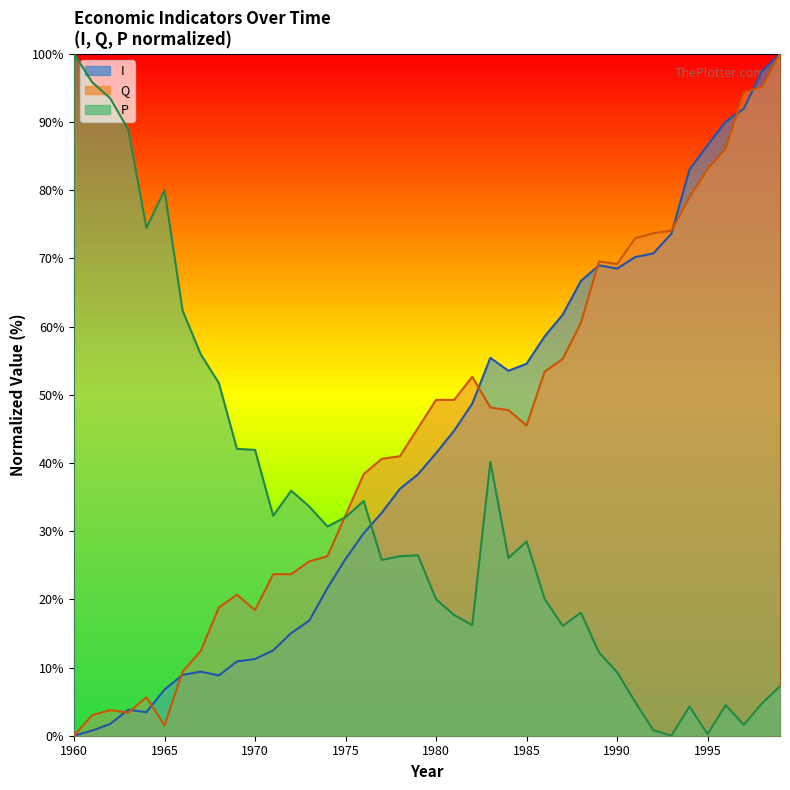

Reading left to right, extract all data points from this chart.

I: 0.0	0.8	1.7	3.8	3.4	6.8	8.9	9.4	8.8	10.9	11.2	12.5	15.1	16.9	21.7	25.9	29.7	32.7	36.2	38.3	41.4	44.7	48.7	55.4	53.5	54.5	58.6	61.8	66.7	69.0	68.5	70.2	70.7	73.6	83.0	86.6	90.0	91.9	97.4	100.0
Q: 0.0	3.0	3.8	3.4	5.6	1.5	9.4	12.4	18.8	20.7	18.4	23.7	23.7	25.6	26.3	32.3	38.3	40.6	41.0	45.1	49.2	49.2	52.6	48.1	47.7	45.5	53.4	55.3	60.5	69.5	69.2	72.9	73.7	74.1	78.9	83.1	86.1	94.4	95.1	100.0
P: 100.0	95.8	93.5	88.9	74.4	80.0	62.3	55.9	51.7	42.1	41.9	32.3	35.9	33.6	30.7	32.0	34.4	25.8	26.3	26.5	20.0	17.7	16.2	40.1	26.1	28.5	20.1	16.1	18.0	12.2	9.3	4.9	0.8	0.0	4.3	0.2	4.5	1.6	4.7	7.2